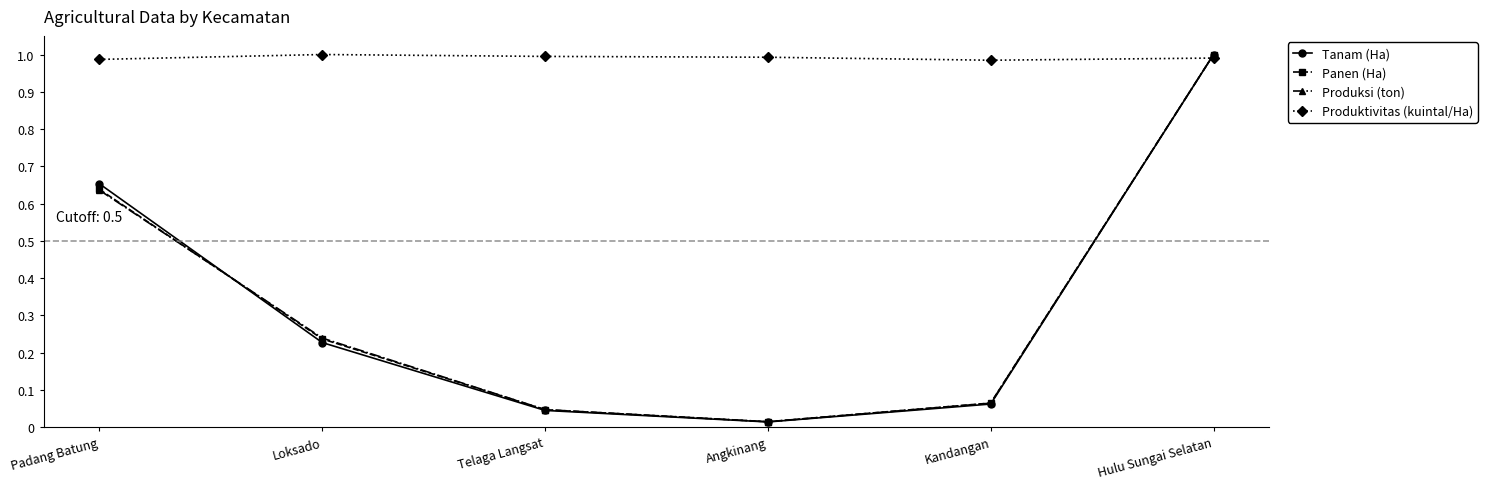

Where is Panen (Ha) nearest to the value 0?

Angkinang